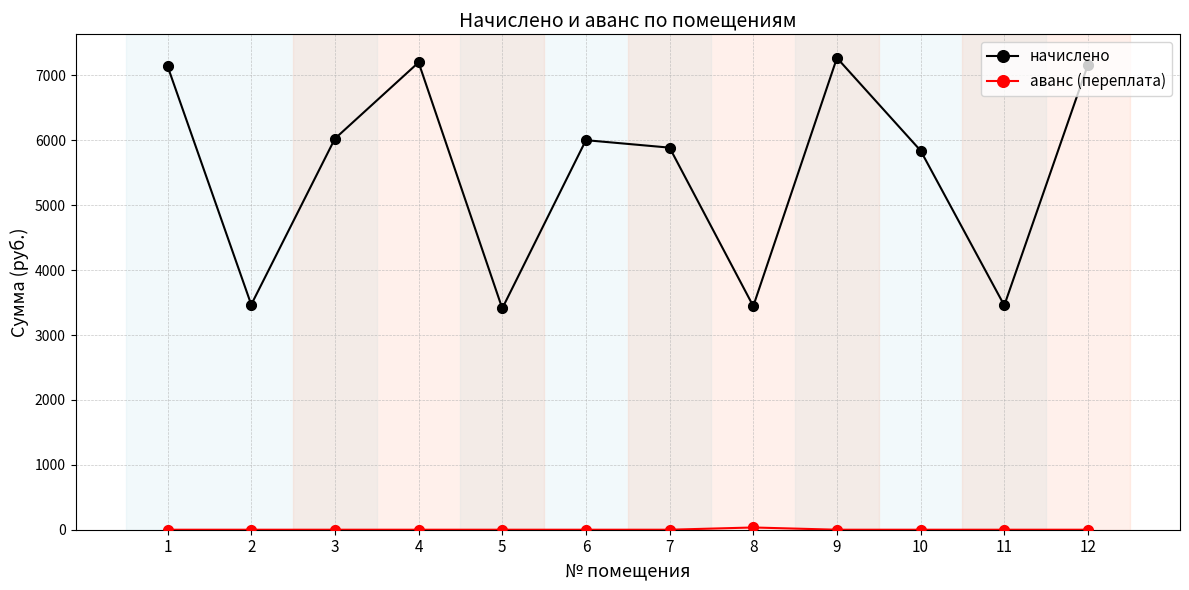

At how many categories does at least one series exceed 1247?

12